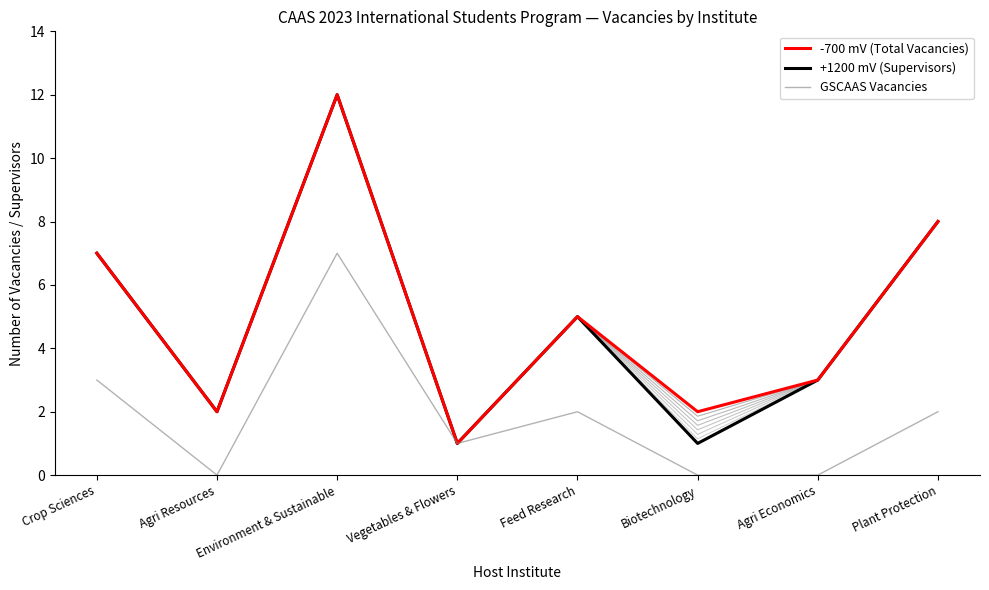

What is the average value of the GSCAAS Vacancies series?

2